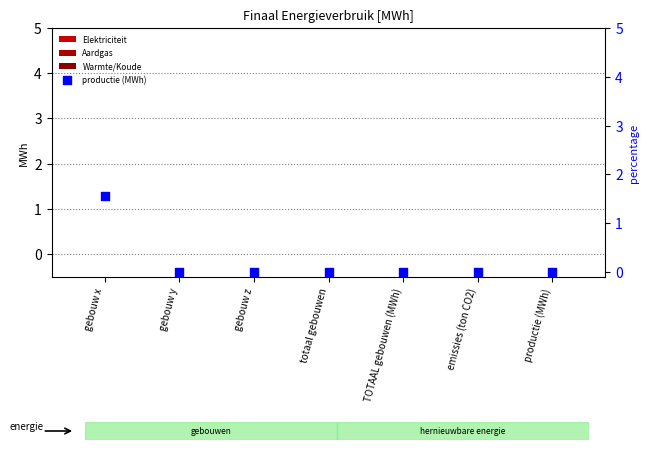

Which series reaches the minimum Y coordinate?

Elektriciteit